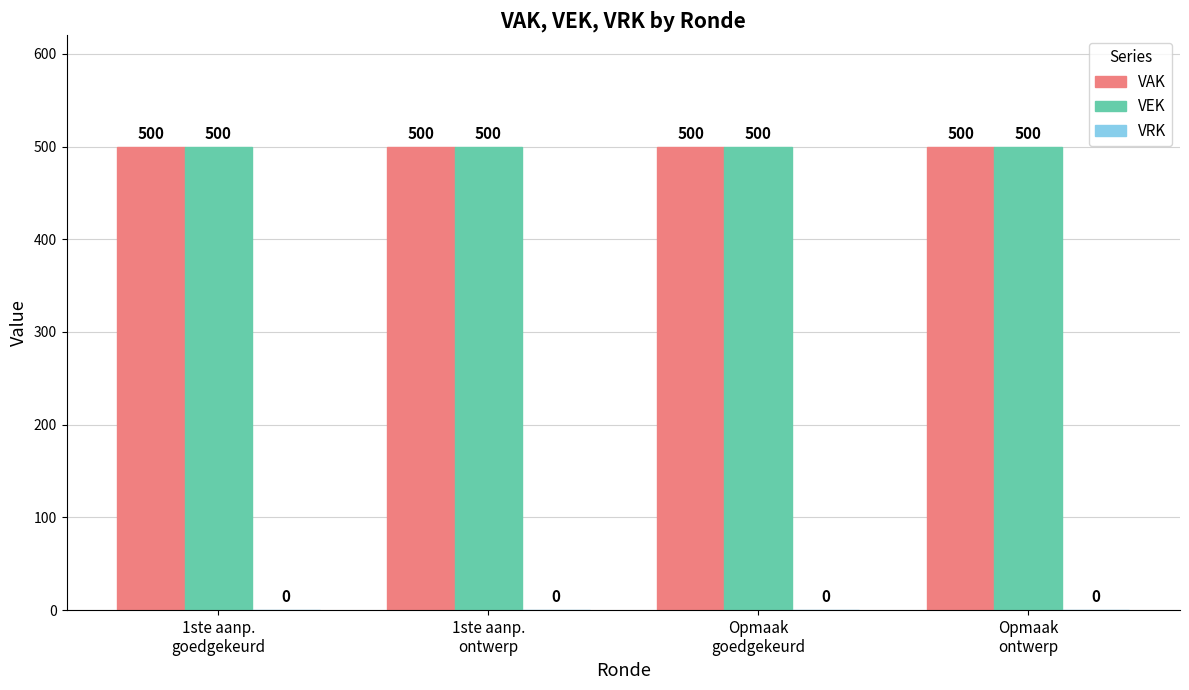

At how many categories does at least one series exceed 238?

4